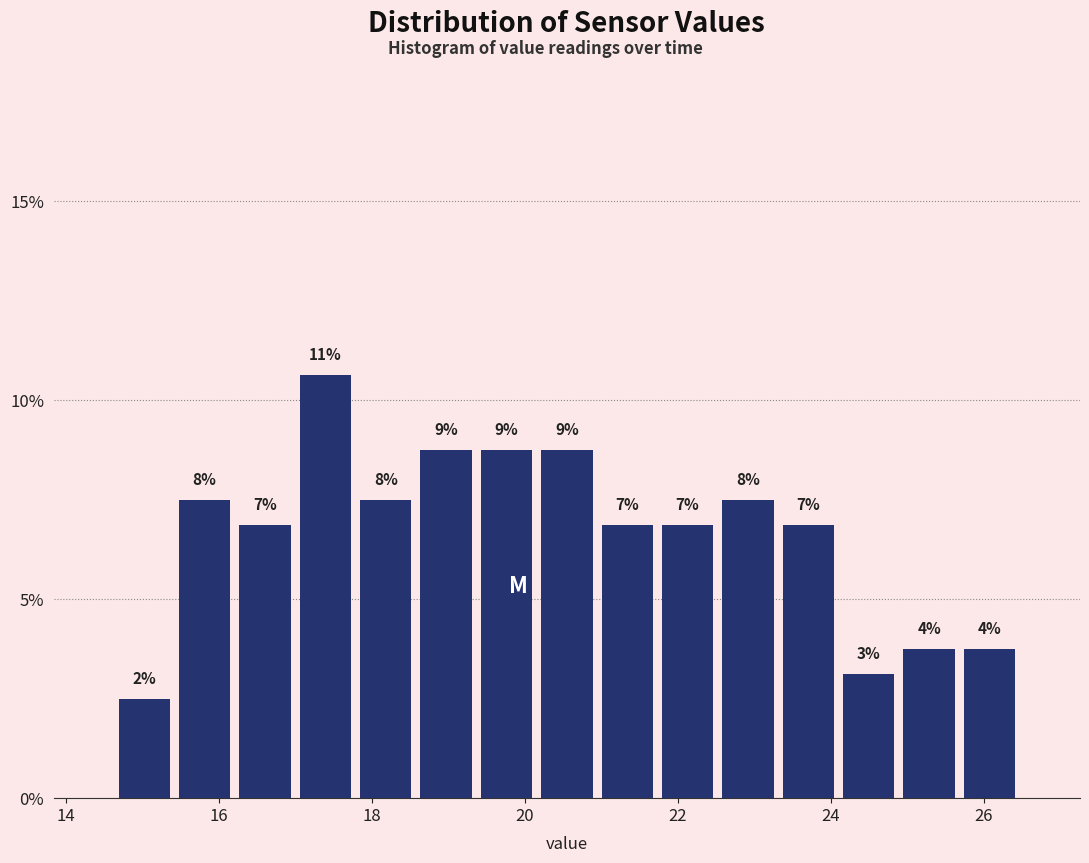

Around what value on the x-axis is the tallest bar? Give the approximate position of its centre, as read against the axis.

17.4